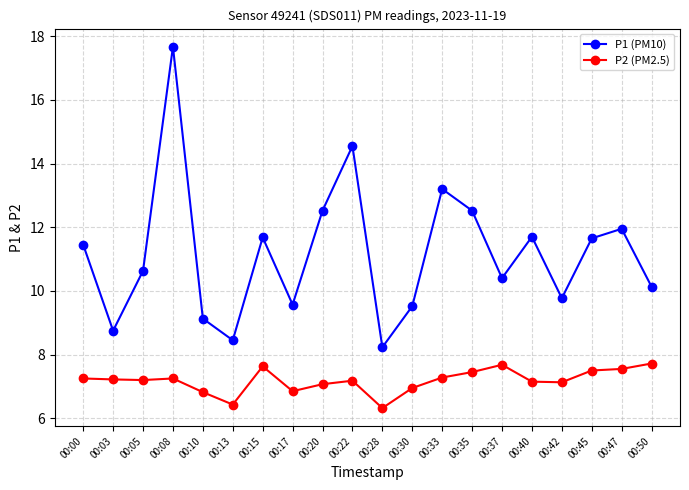

At which label does P1 (PM10) first exceed 11?

00:00